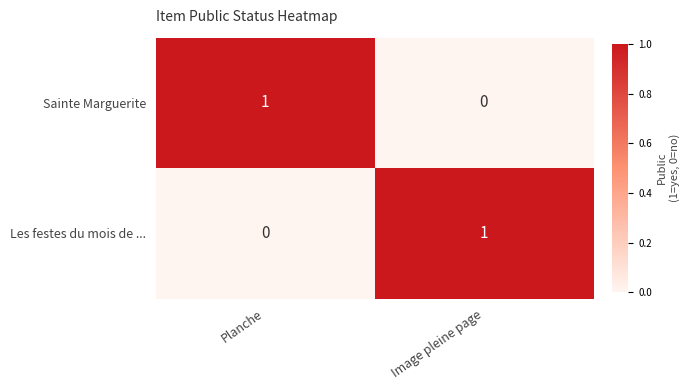

Rank the series at Planche from lowest to highest value.

Les festes du mois de ..., Sainte Marguerite